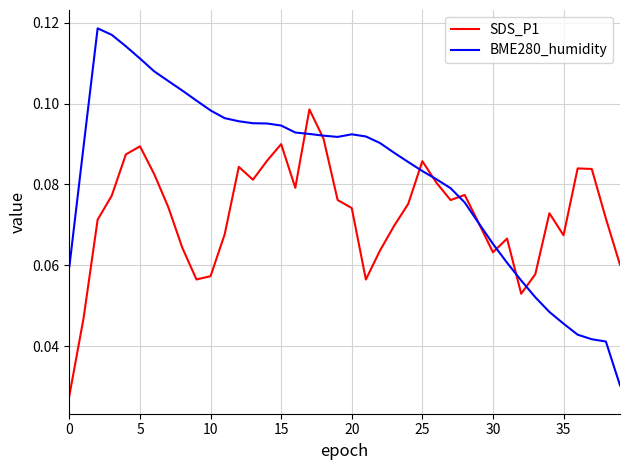

Which series has the widest spread of values?

BME280_humidity